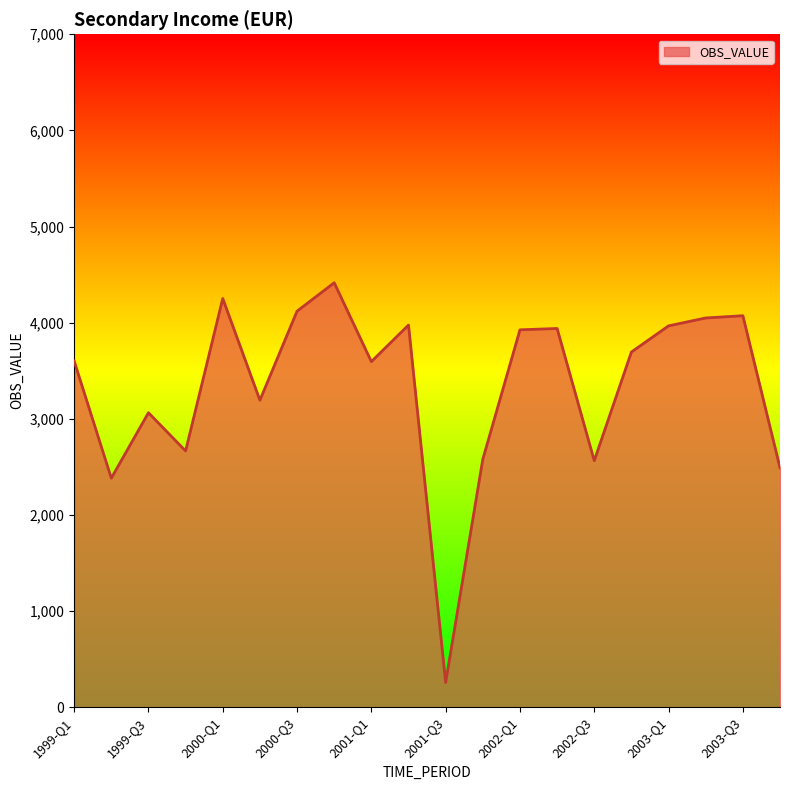

What is the difference between the maximum and minimum values?

4158.3